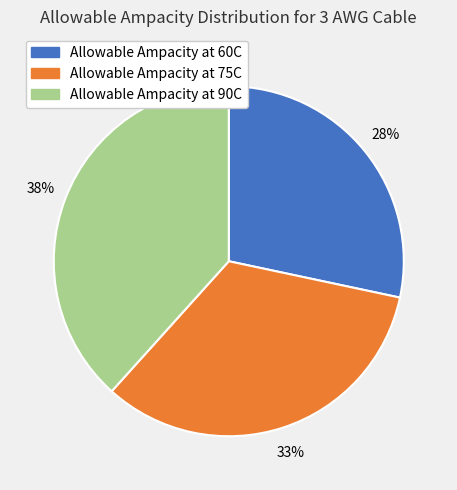

To the nearest percent, what is the average slice percentage?

33%